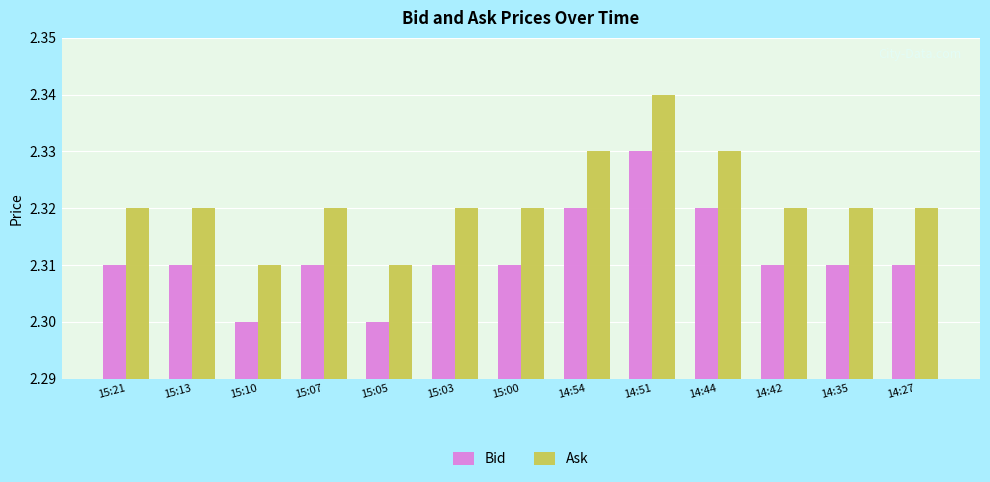

Rank the series by their maximum value, from highest to lowest.

Ask, Bid